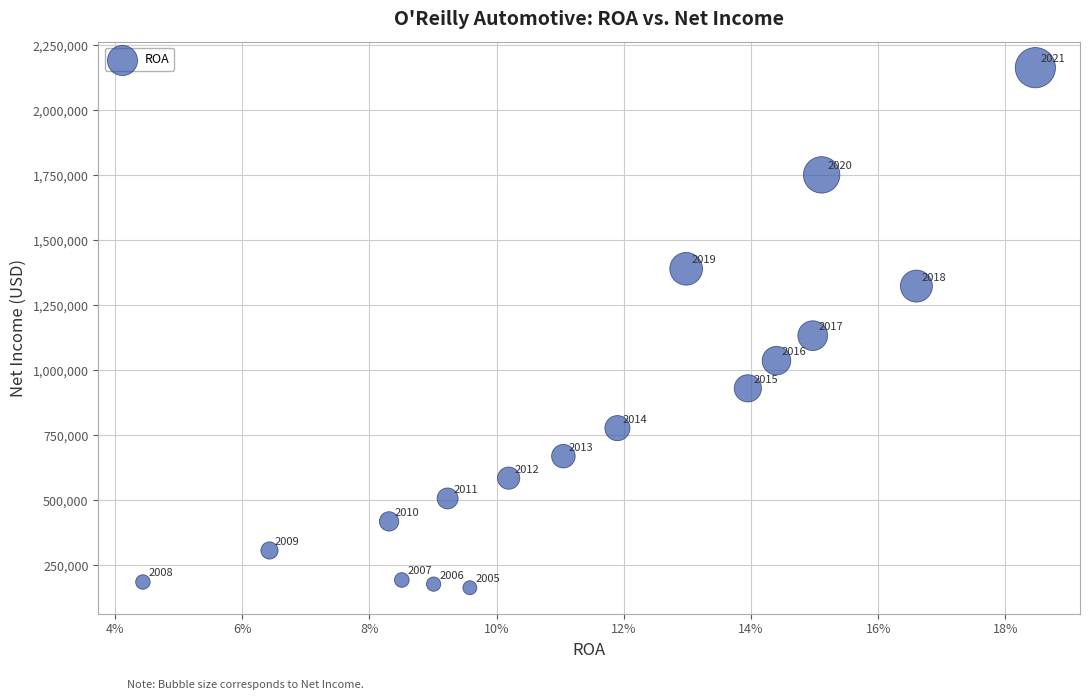

What Y value in the scatter plot is closest to 1164475?

1133804